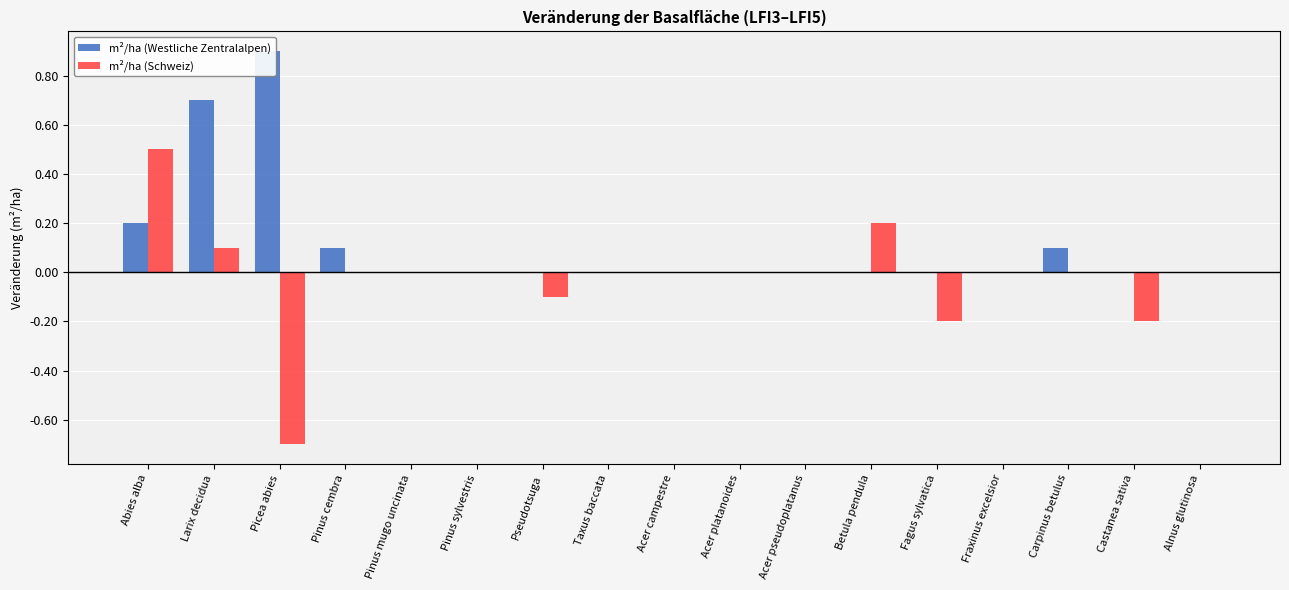

What is the label of the 3rd bar from the left?

Picea abies